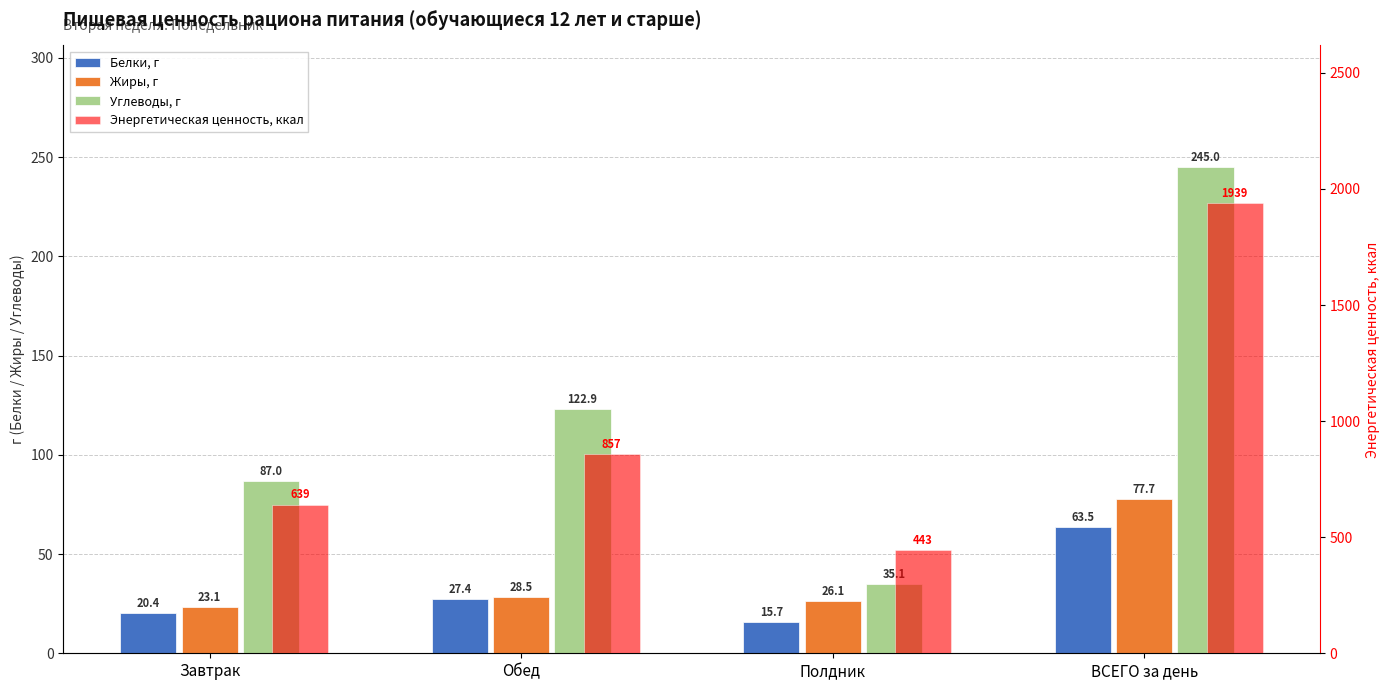

Reading right to left, extract all data points from this chart.

Белки, г: 63.5	15.7	27.4	20.4
Жиры, г: 77.7	26.1	28.5	23.1
Углеводы, г: 245.0	35.1	122.9	87.0
Энергетическая ценность, ккал: 1939.3	443.4	856.6	639.3